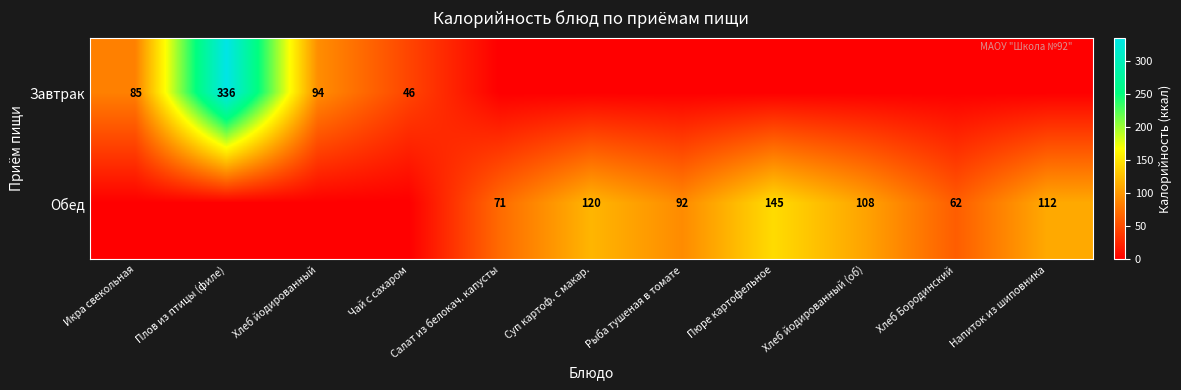

The Завтрак series shows 94 at Хлеб йодированный. True or false?

True